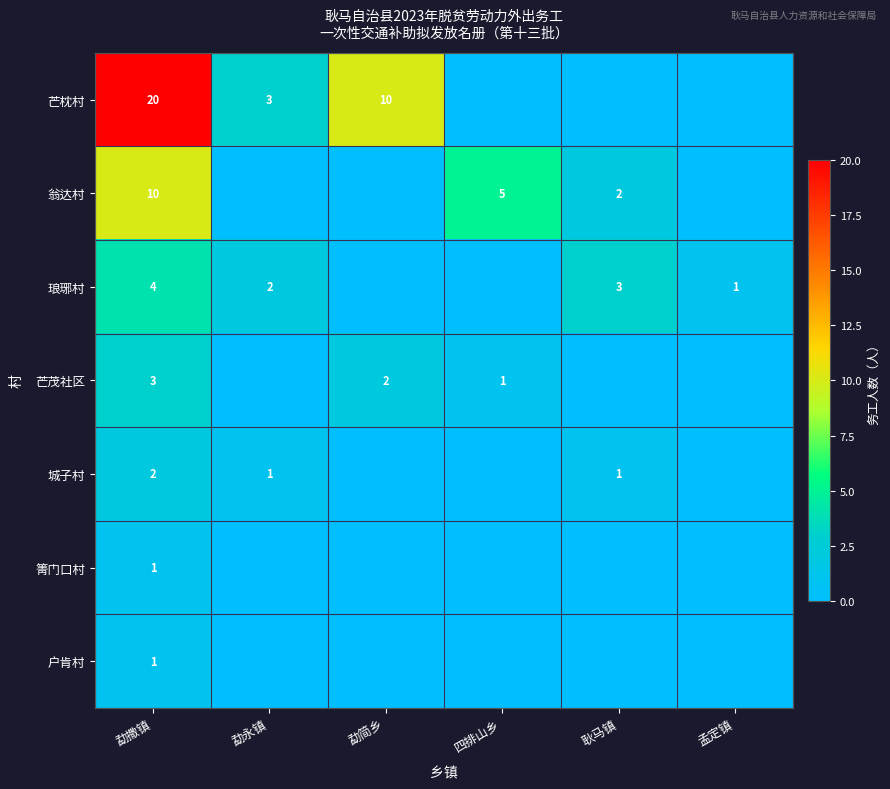

The value of 芒茂社区 at 勐撒镇 is 3. True or false?

True